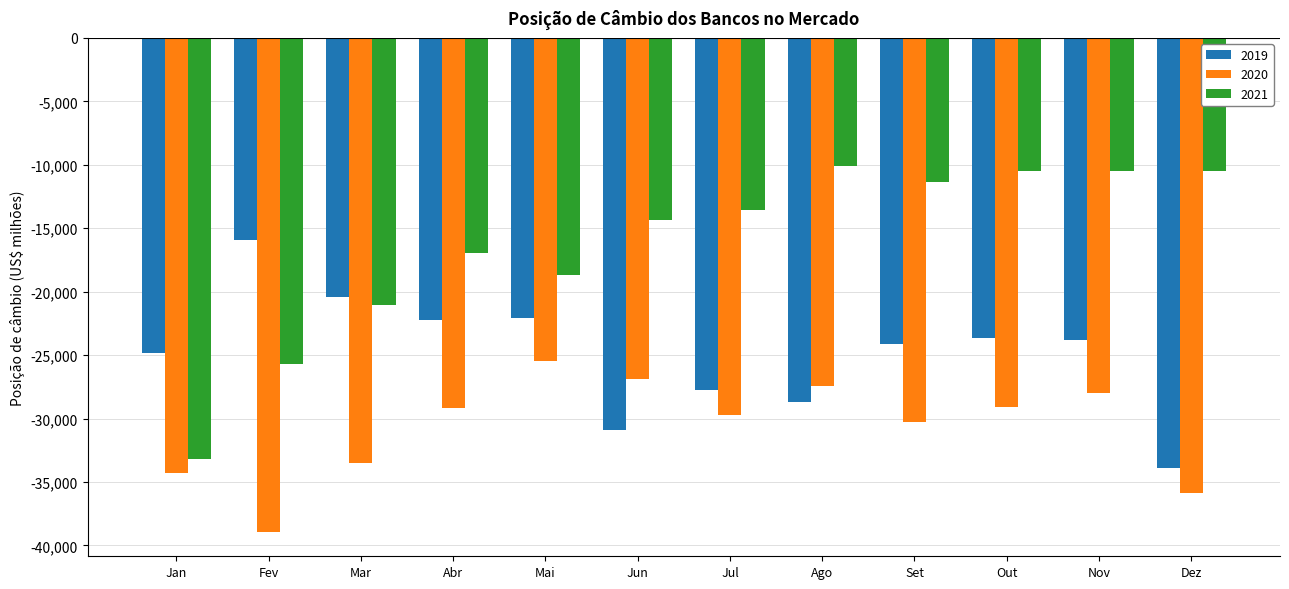

Where is 2020 nearest to the value -32208?

Mar